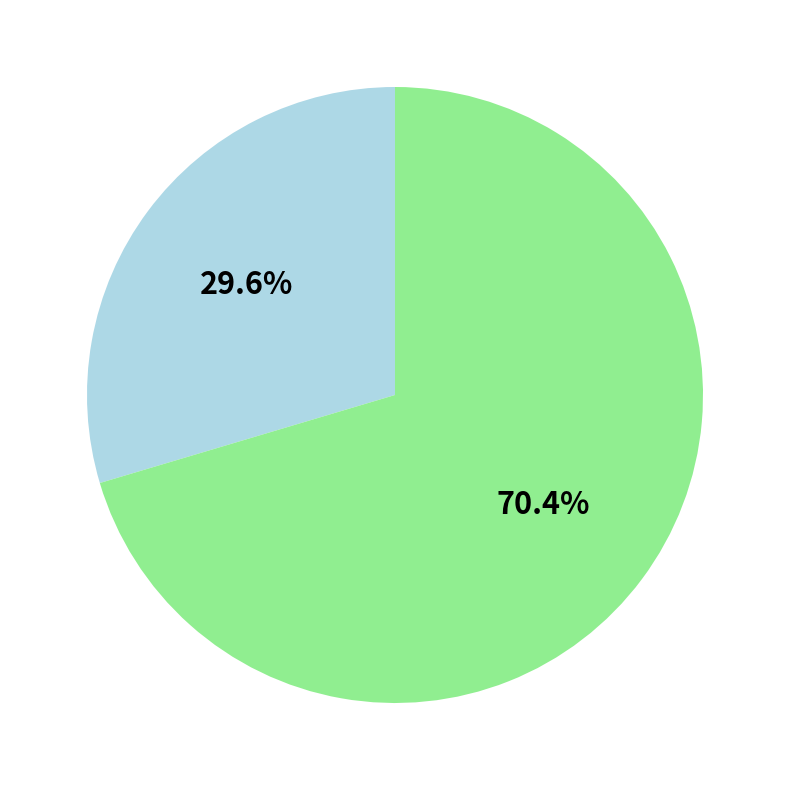

Does any single category account for the majority?

Yes